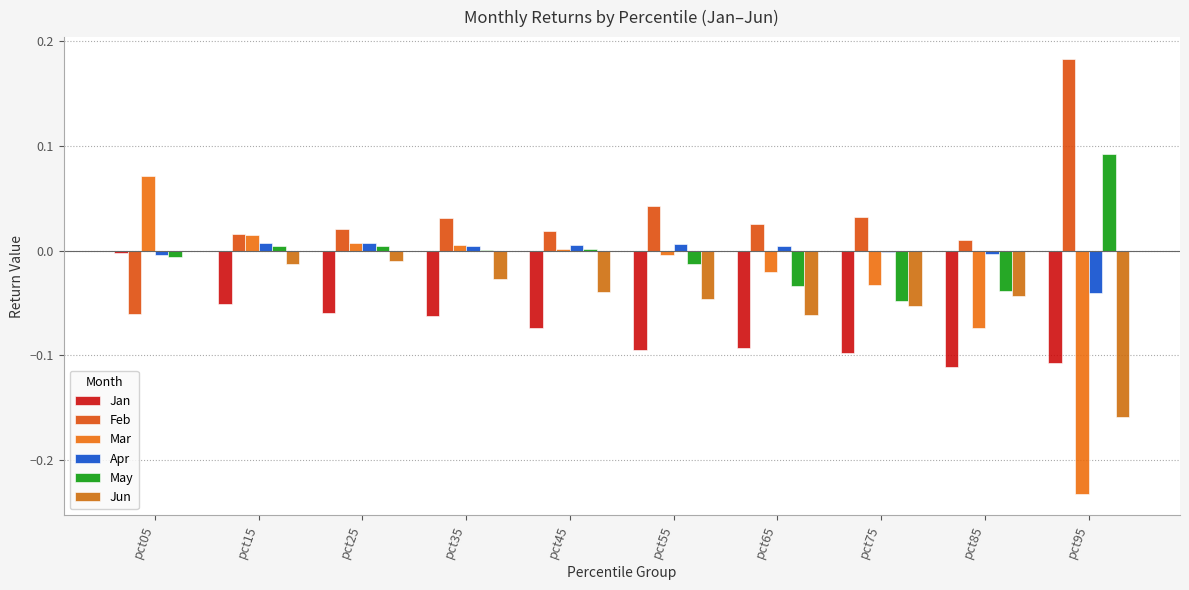

At how many categories does at least one series exceed 0?

10